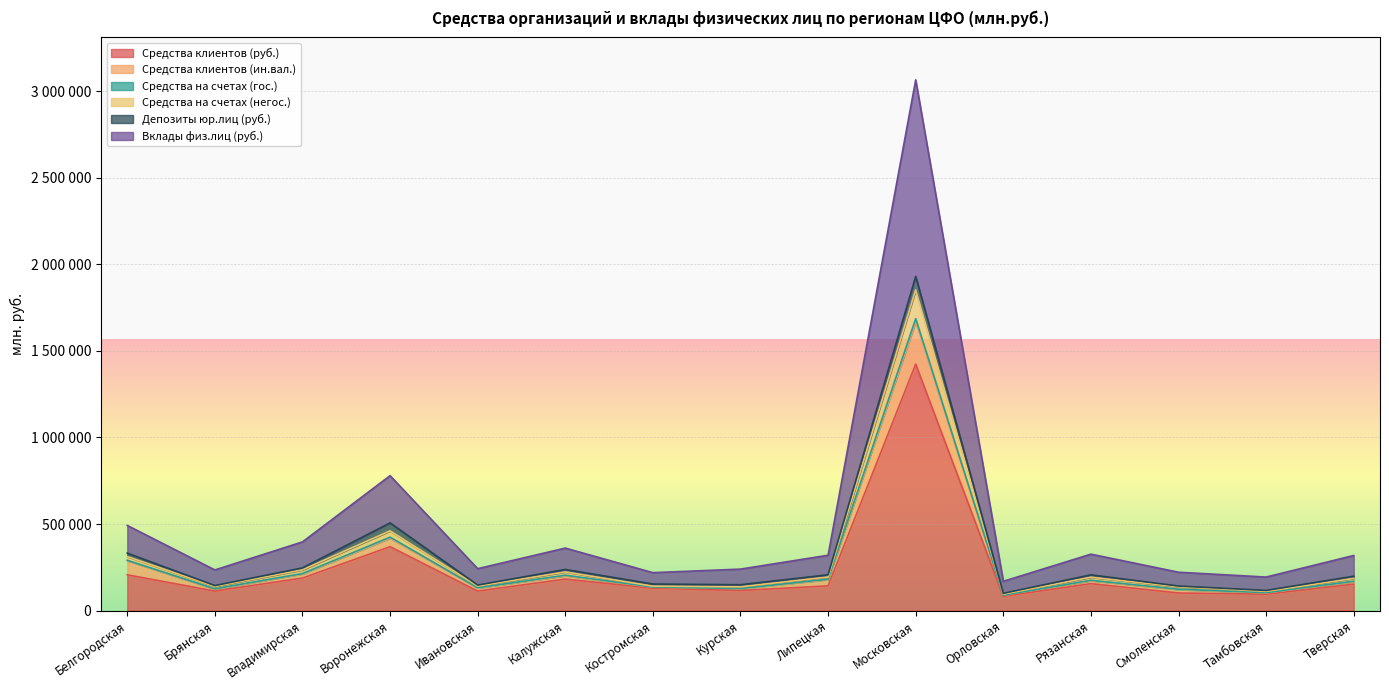

What is the spread (max minus min) of values at Воронежская?

410332